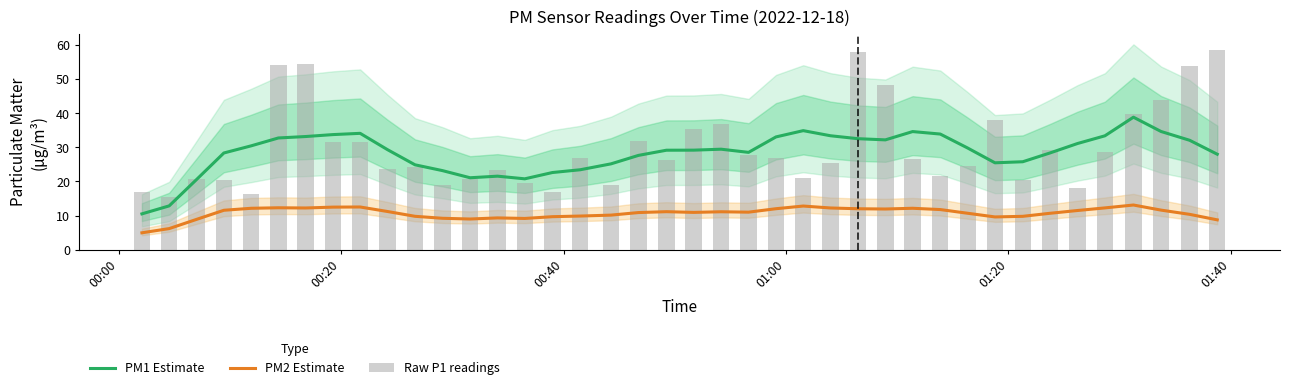

What is the maximum value for PM1 Estimate?

38.9